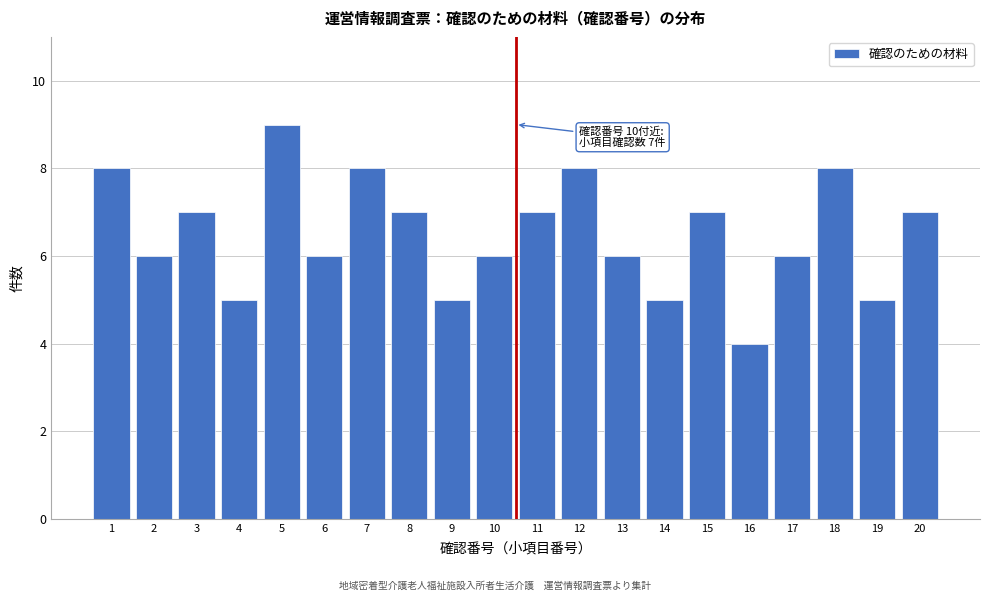

Reading left to right, transcribe all the data shown in this chart.

8	6	7	5	9	6	8	7	5	6	7	8	6	5	7	4	6	8	5	7